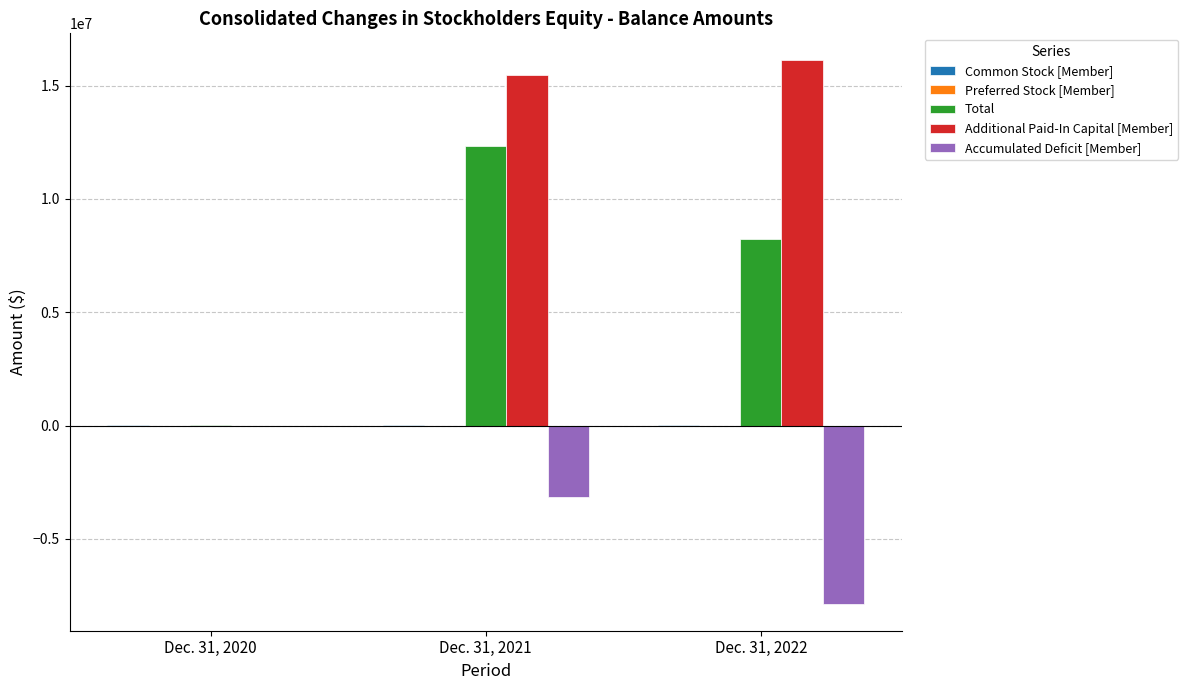

Which category has the highest value in the Accumulated Deficit [Member] series?

Dec. 31, 2020